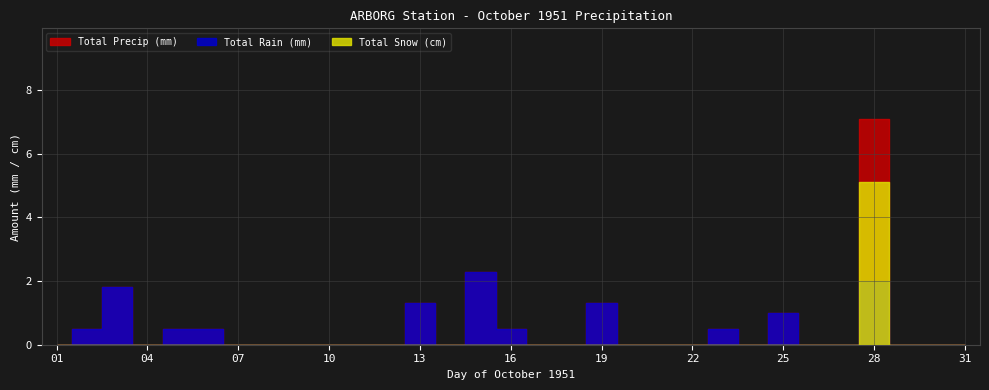

True or false: Total Snow (cm) and Total Rain (mm) cross at least once.

False